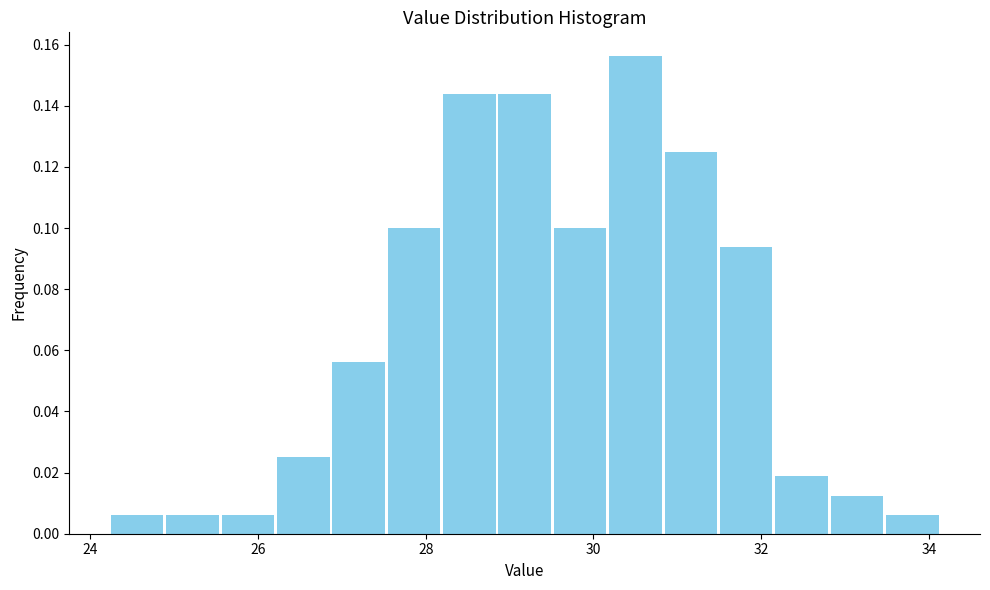

Read against the x-axis, roughly where is the centre of the tallest bar?

30.6